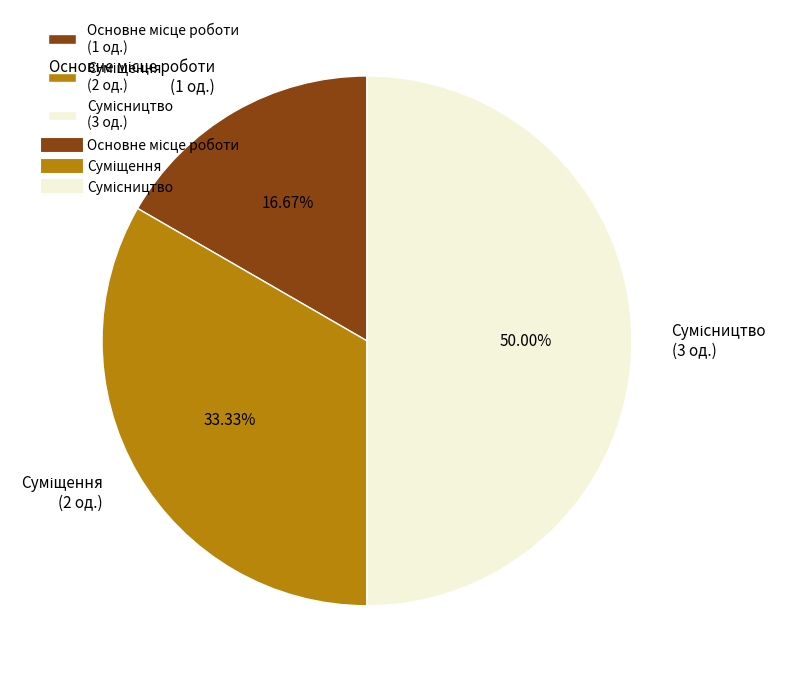

To the nearest percent, what is the difference between the largest and smallest slice percentages?

33%